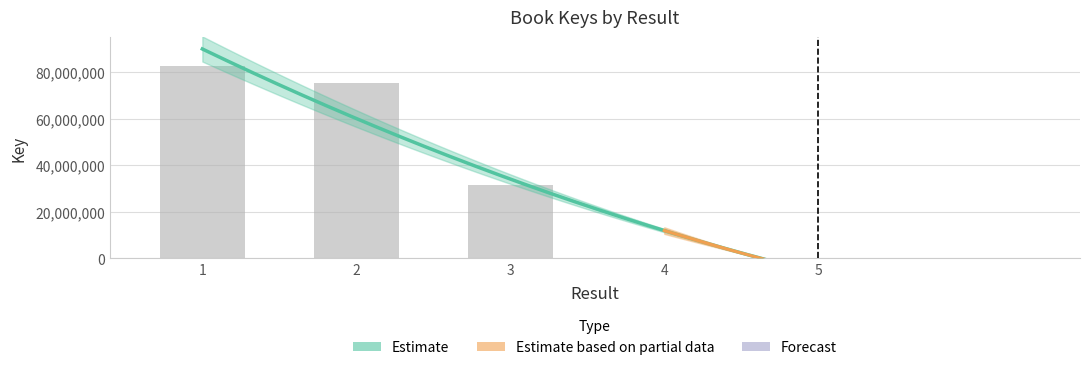

What is the difference between the maximum and second lowest values?

82516576